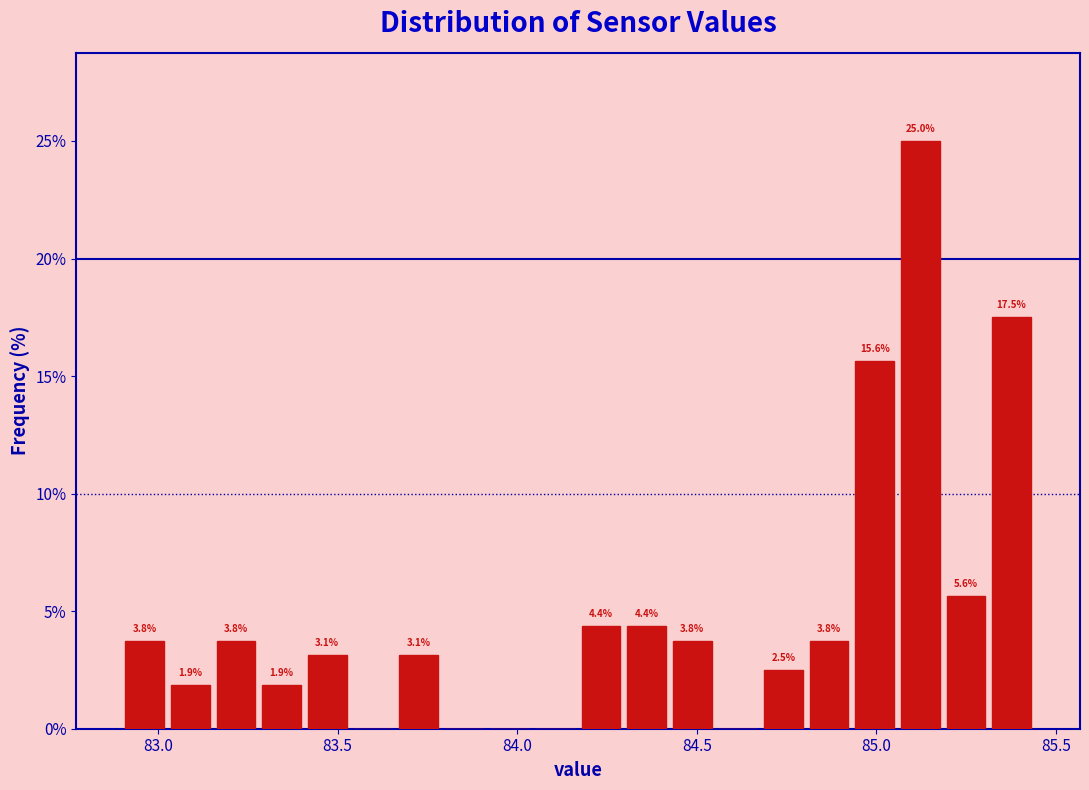

Around what value on the x-axis is the tallest bar? Give the approximate position of its centre, as read against the axis.

85.10